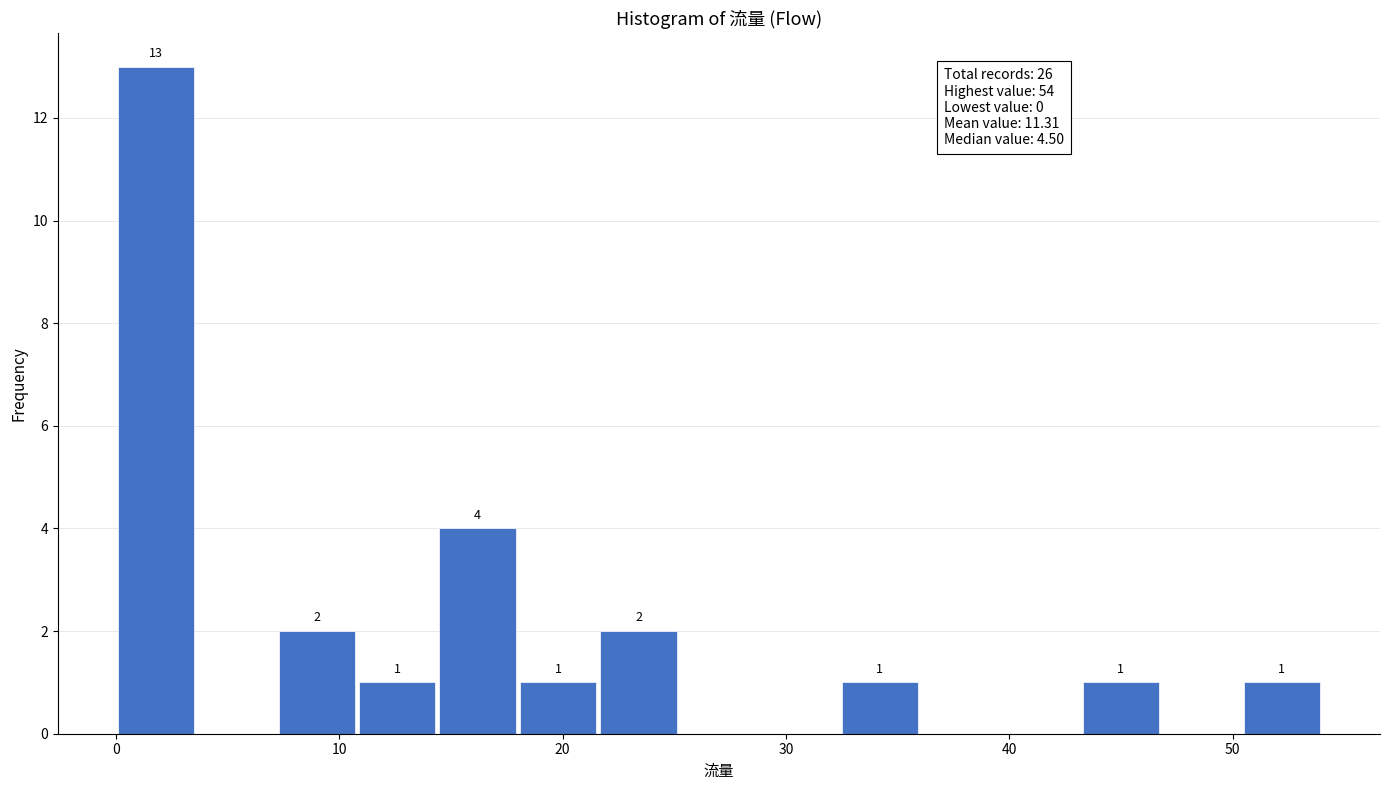

Read against the x-axis, roughly where is the centre of the tallest bar?

2